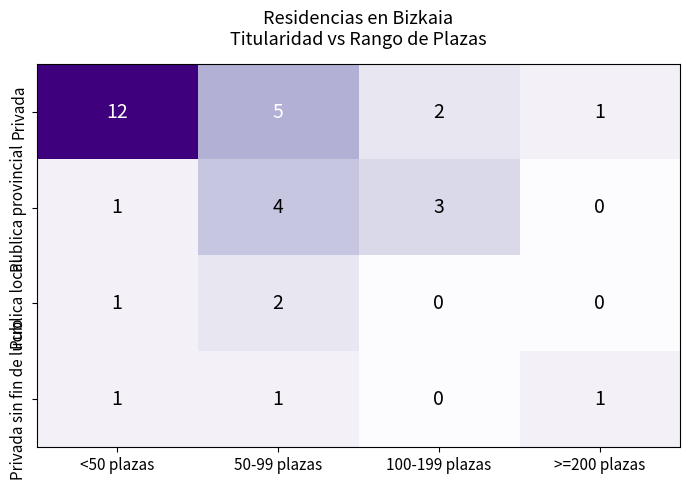

What is the difference between the maximum and minimum values in the Publica provincial series?

4